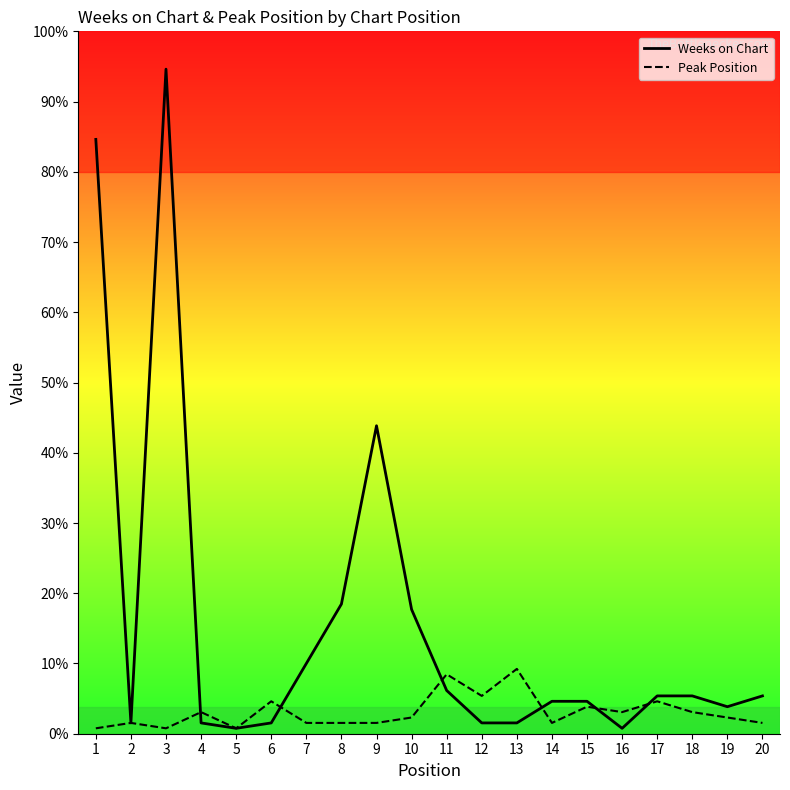

How many interior local valleys does the Weeks on Chart series have?

4